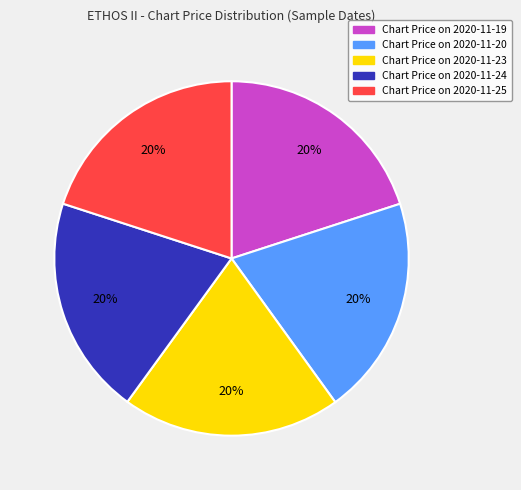

Is there any slice that represents more than half of the pie?

No